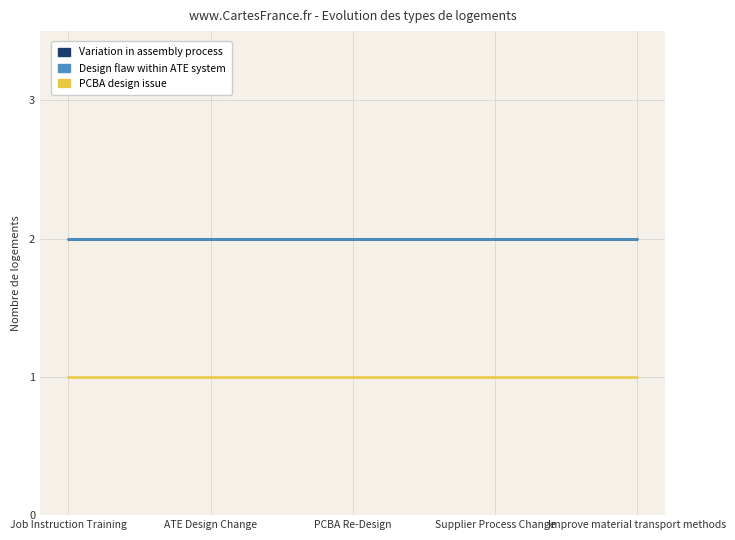

Is this an area chart (filled region under the line)?

No